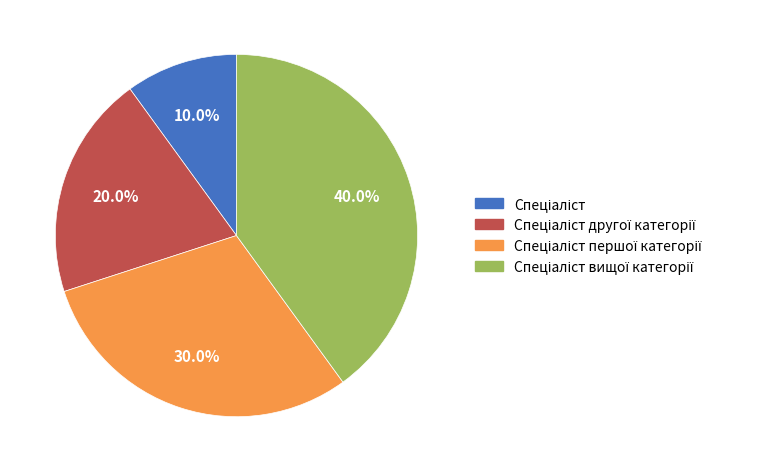

Is there any slice that represents more than half of the pie?

No